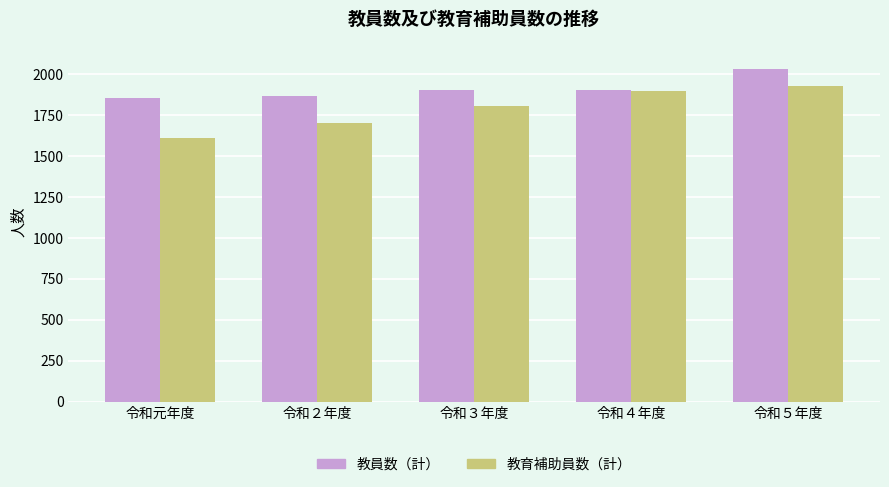

How many groups of bars are there?

5